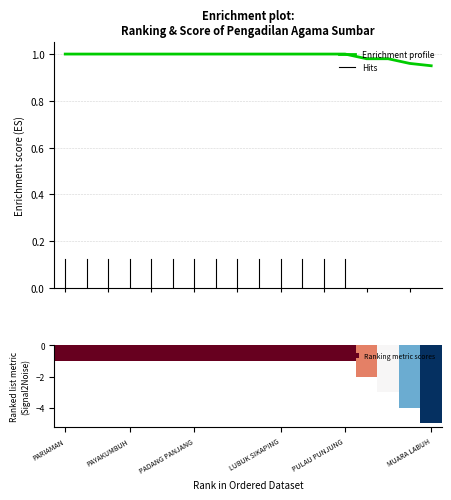

What is the average value of the Ranking metric scores series?

-1.6